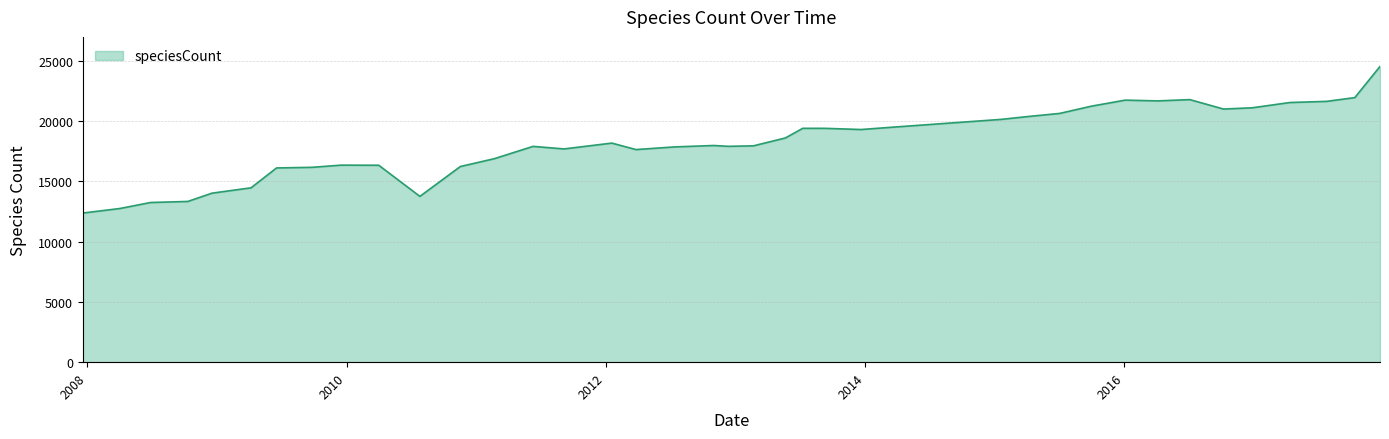

What is the maximum value shown in the chart?

24528